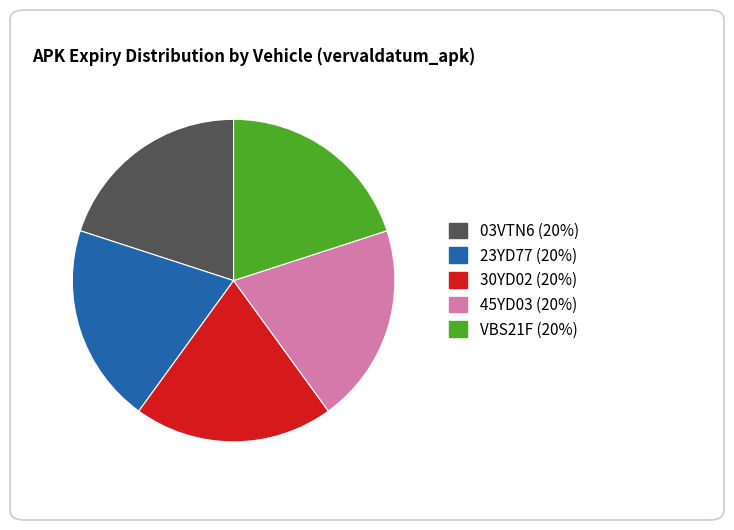

Is it true that 03VTN6 is 20% of the pie?

True